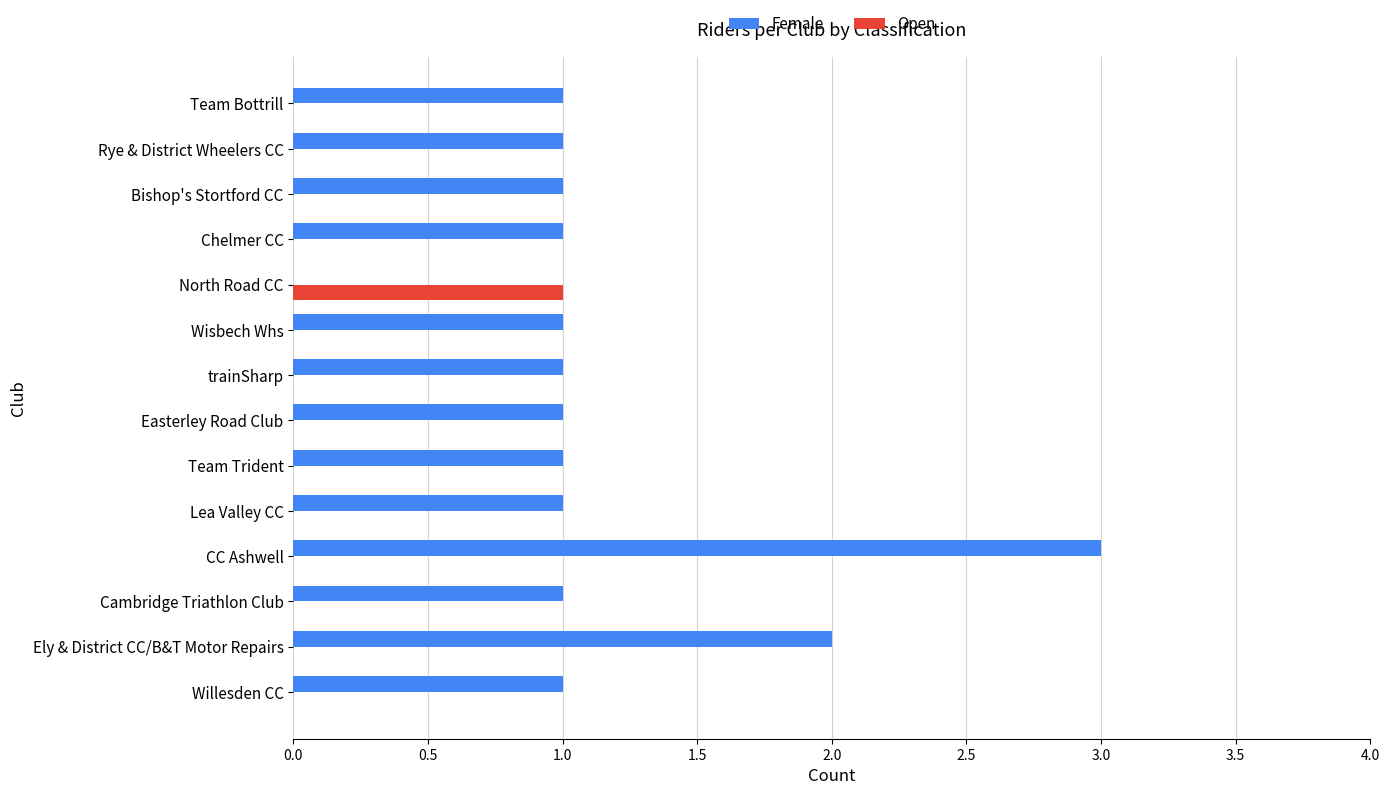

What are all the series names shown in the legend?

Female, Open